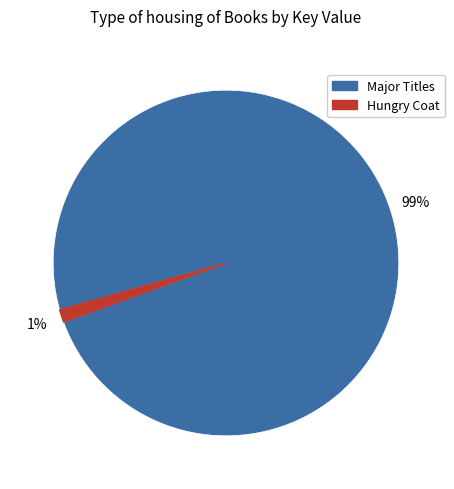

Is there any slice that represents more than half of the pie?

Yes